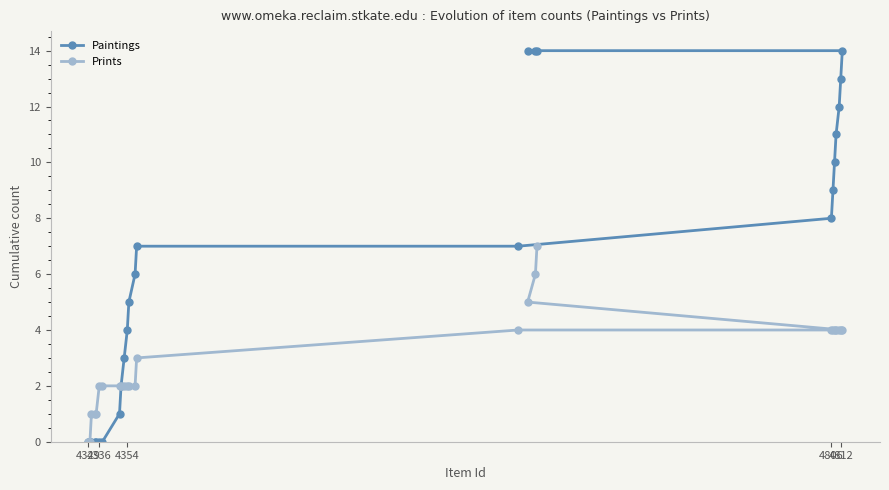

Is this an area chart (filled region under the line)?

No